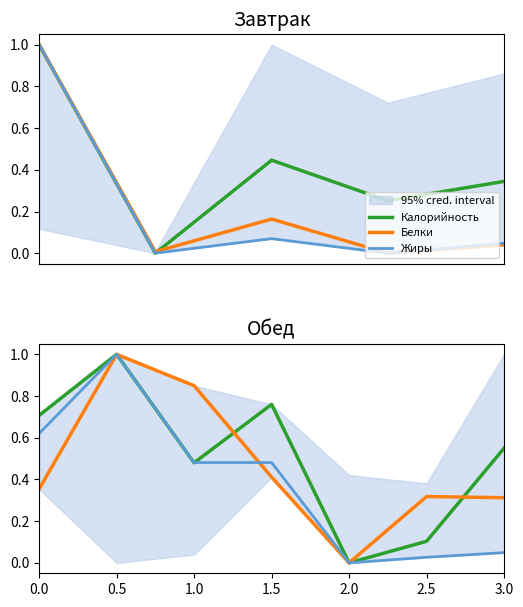

What is the value of the Белки point at the 6th from the left?

0.3